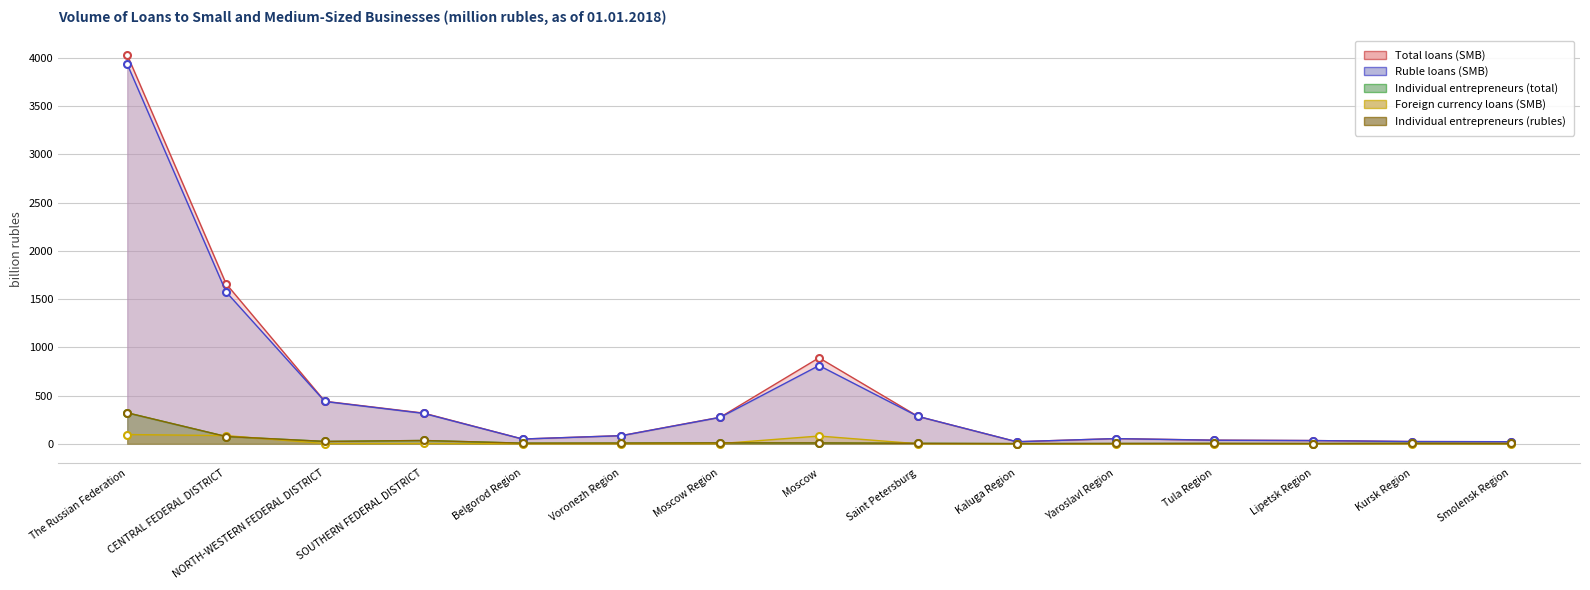

List the series in order of their peak value, highest first.

Total loans (SMB), Ruble loans (SMB), Individual entrepreneurs (total), Individual entrepreneurs (rubles), Foreign currency loans (SMB)